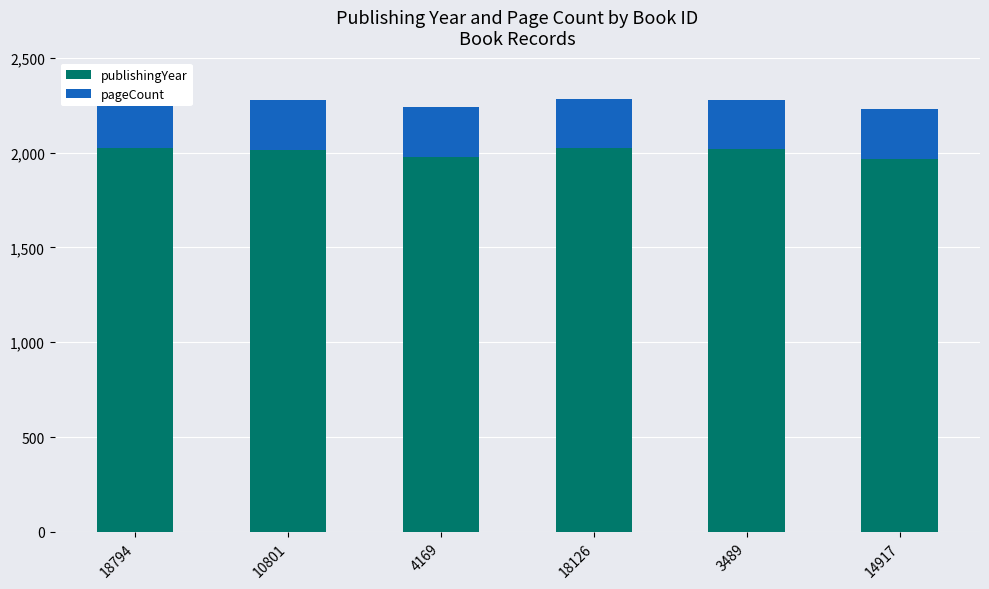

What is the value of the publishingYear bar at the 5th from the left?

2017